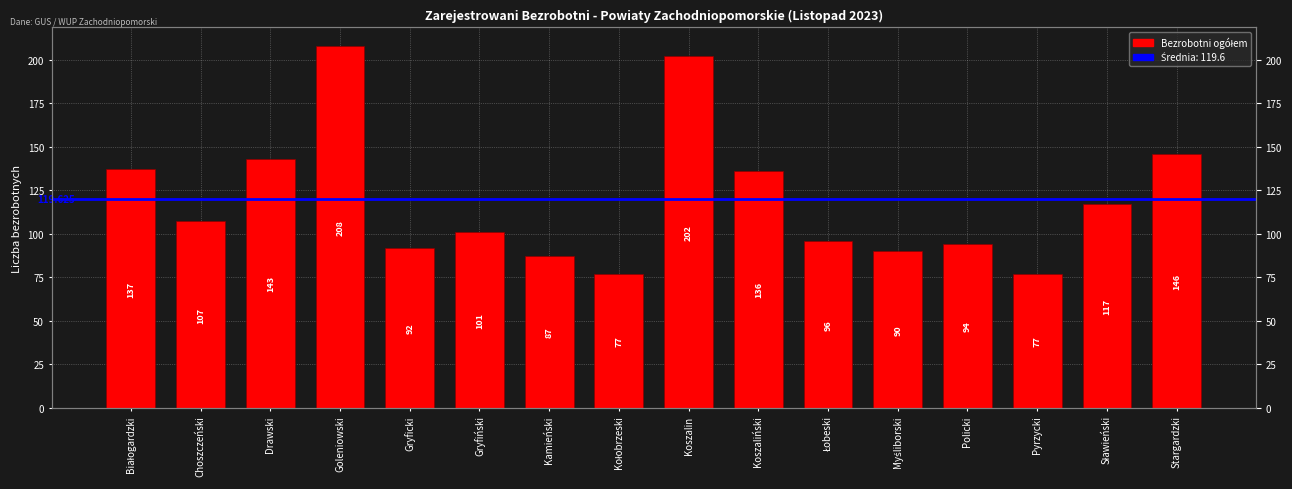

At which label is the value closest to 142?

Drawski